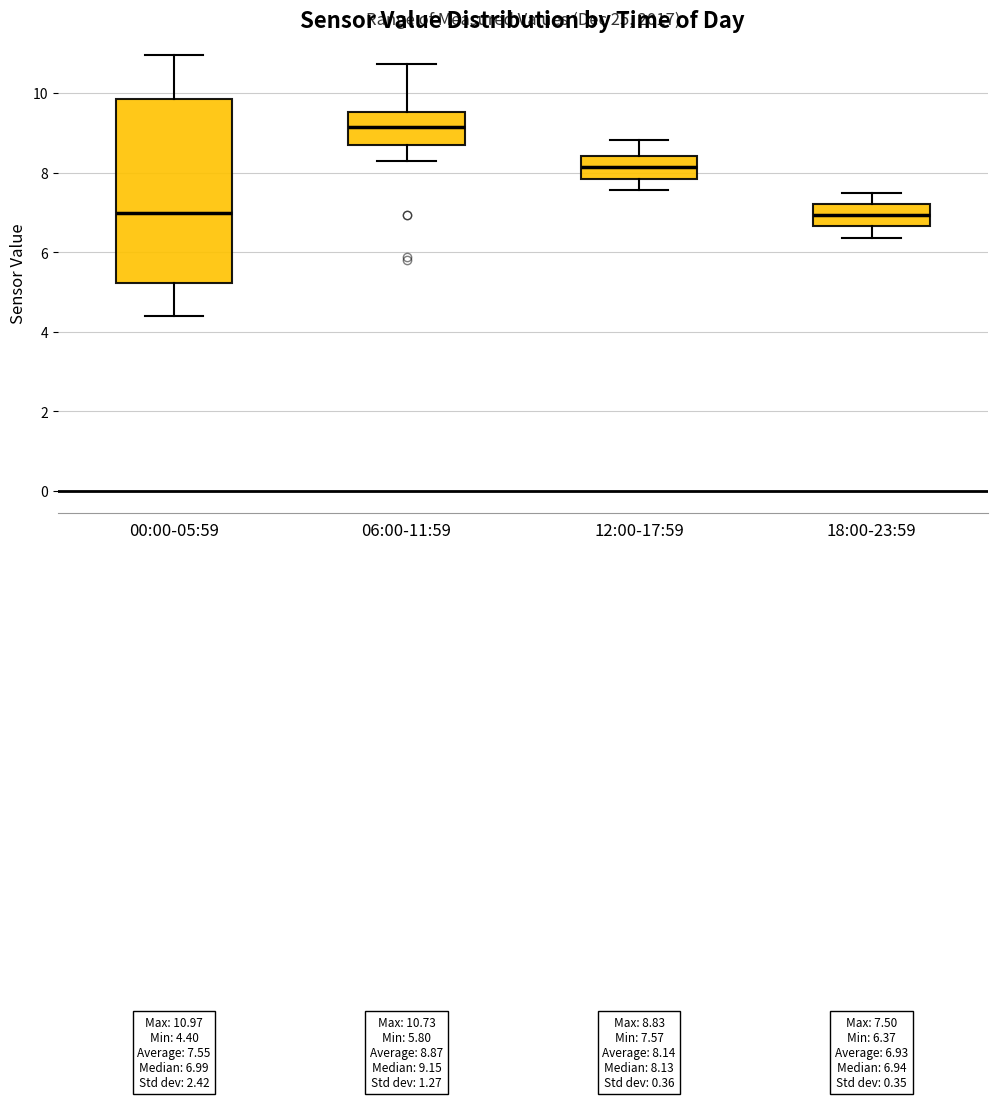

Comparing the boxes themselves (not the whiskers), which one is the tallest?

00:00-05:59